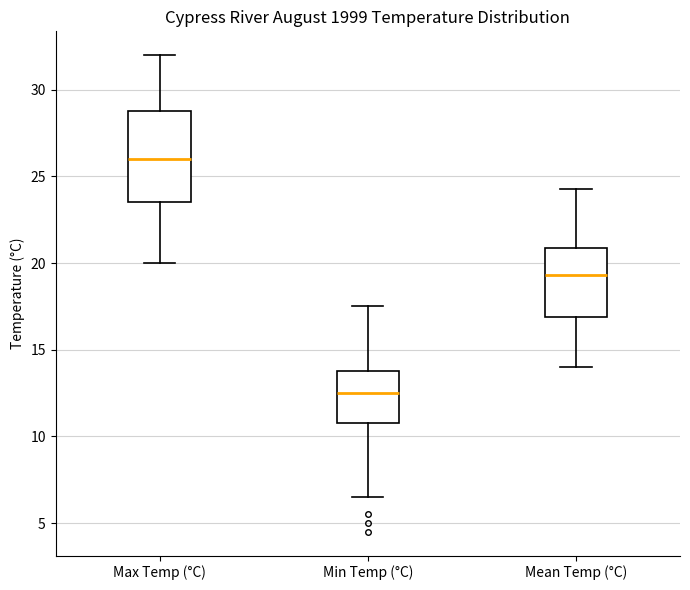

Which box's median line is the lowest?

Min Temp (°C)